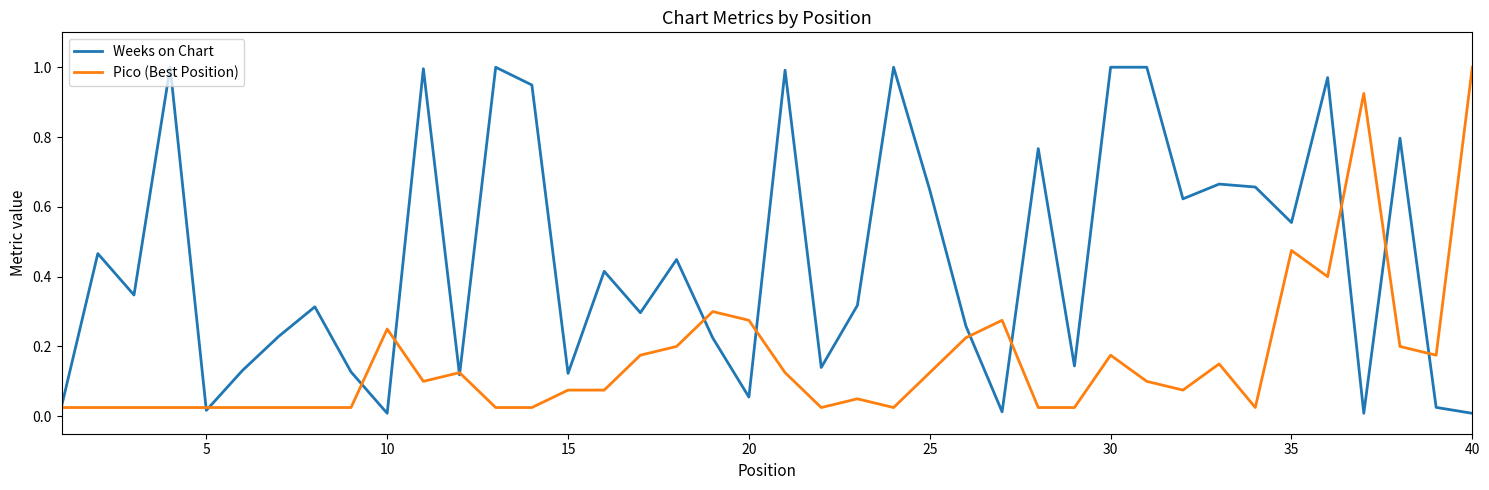

List the series in order of their overall mean, highest first.

Weeks on Chart, Pico (Best Position)